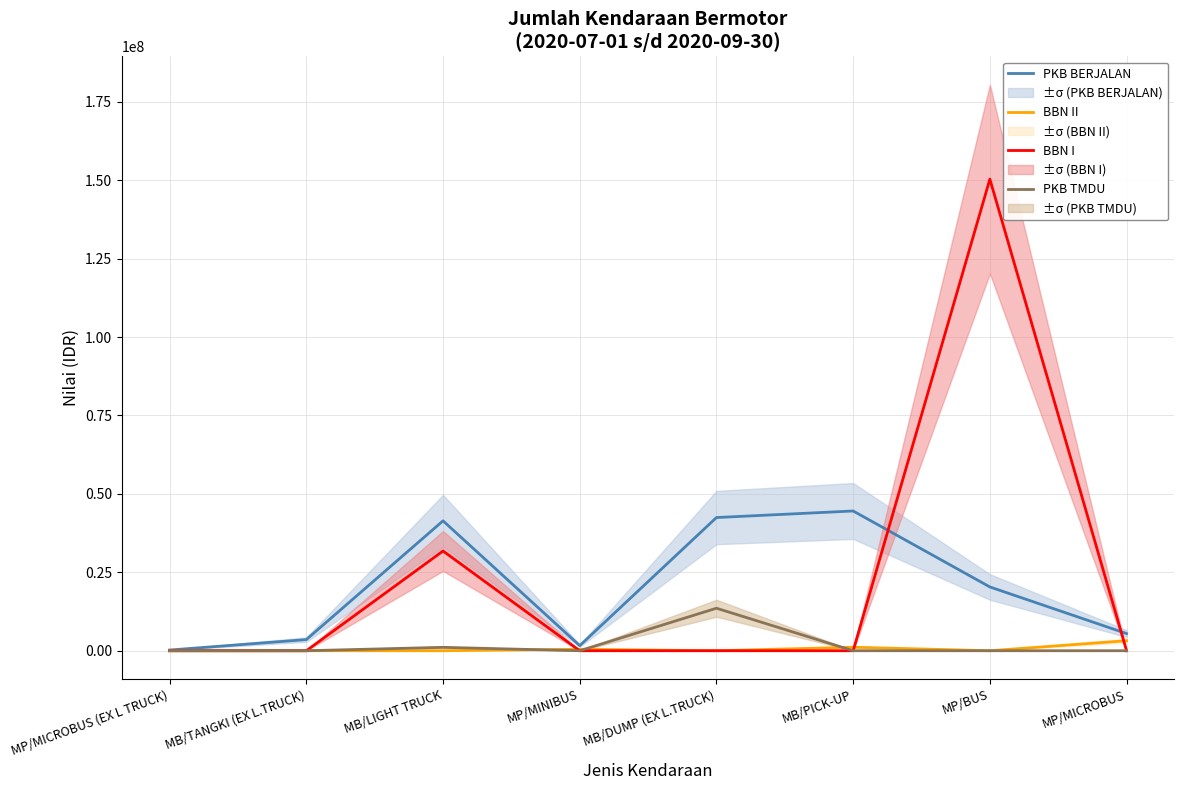

Which series has the widest spread of values?

BBN I